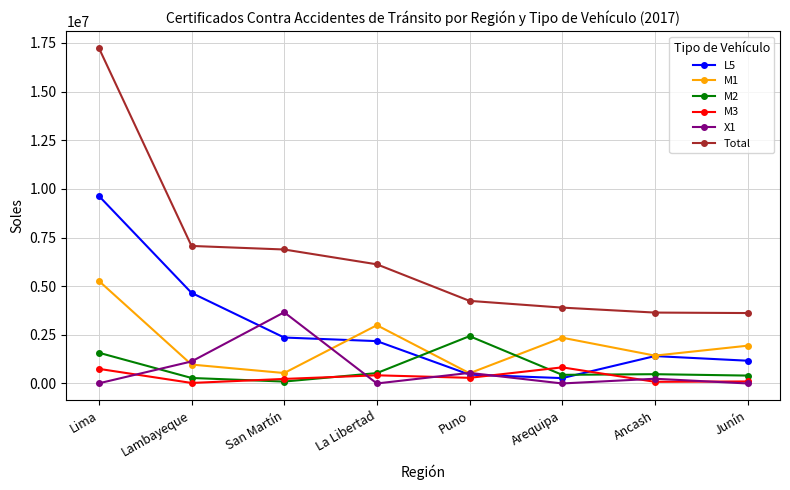

How many data points in M3 are less than 289584?

4